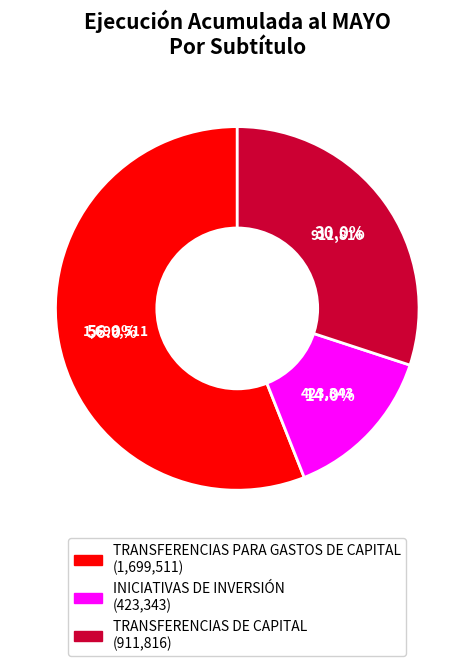

Does any single category account for the majority?

Yes